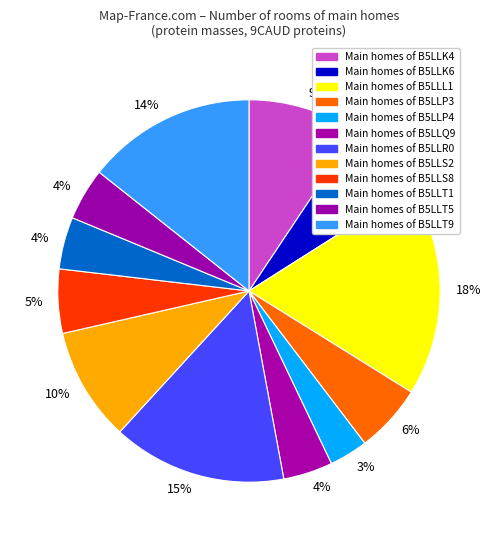

Count the number of slices in the pie.

12